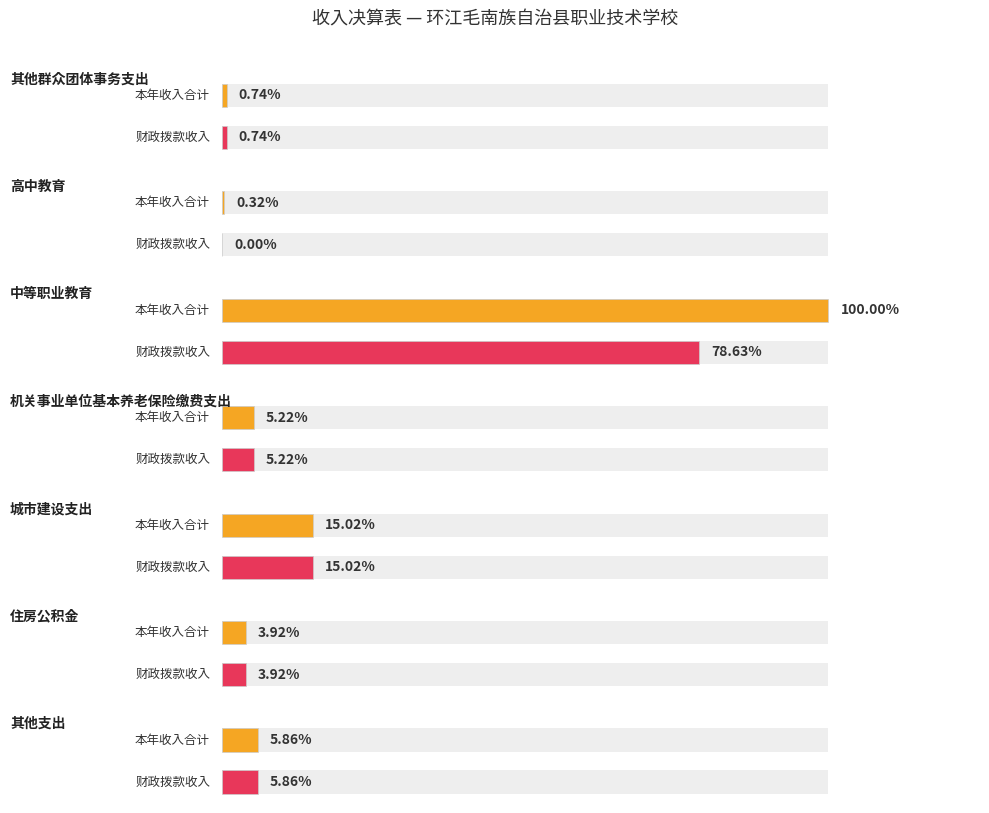

Between 住房公积金 and 其他支出, which series saw the biggest shift?

本年收入合计